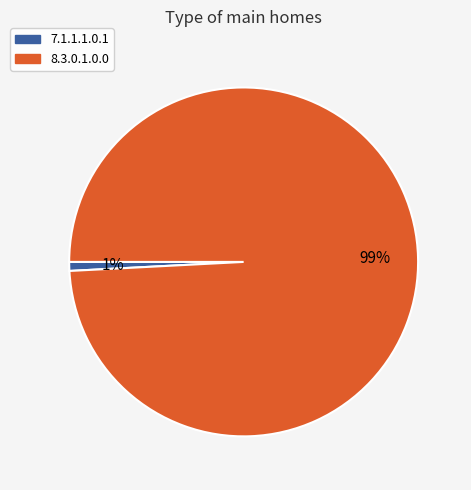

Is there any slice that represents more than half of the pie?

Yes